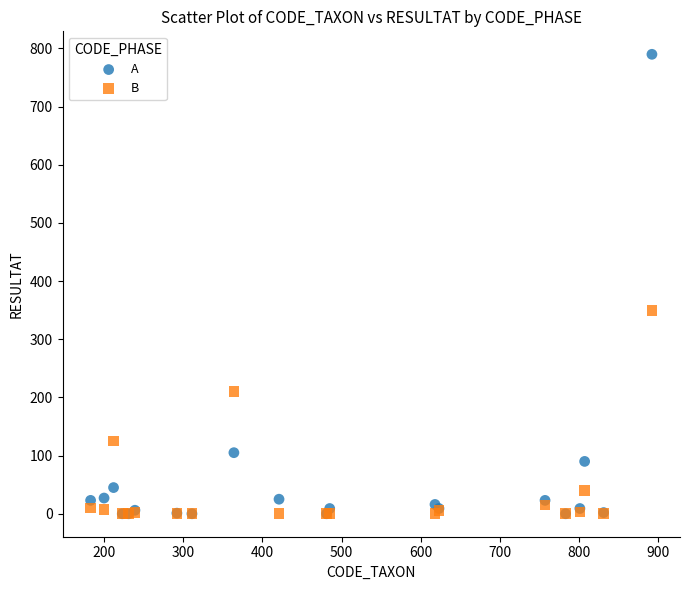

In the B series, what Y value is closest to 175?

210